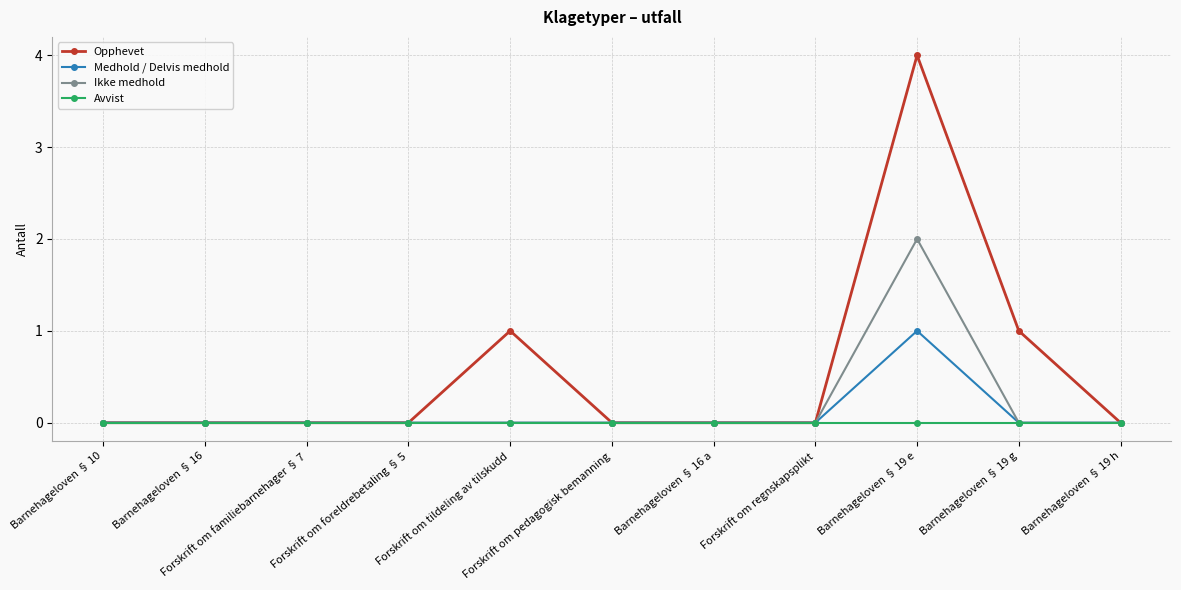

What is the value of the Opphevet point at the 10th from the left?

1